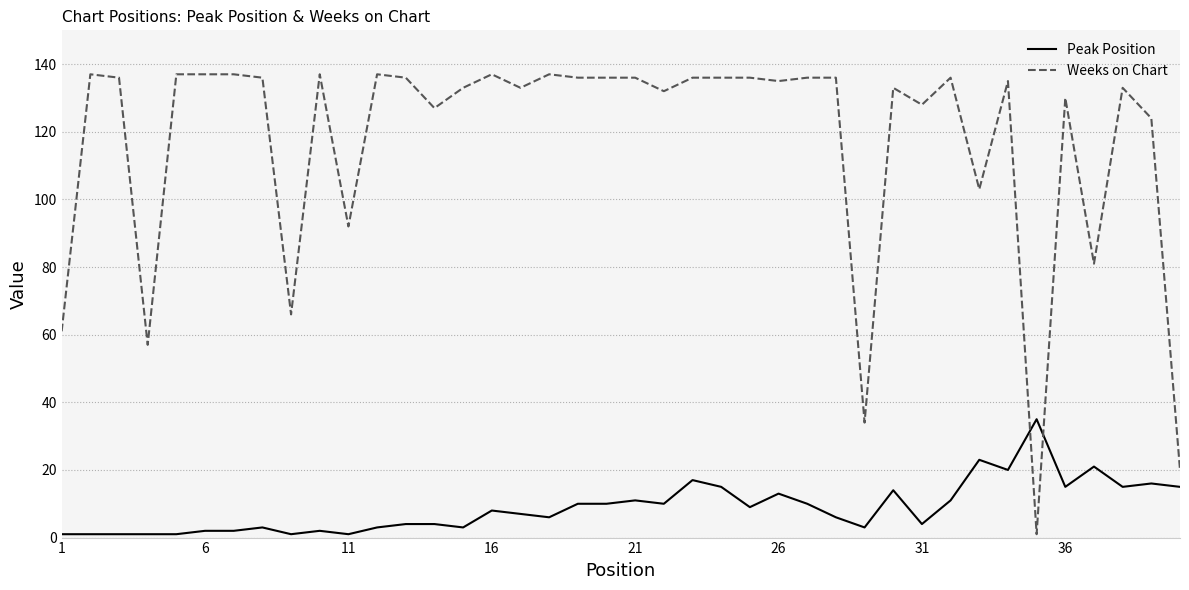

What is the maximum value for Peak Position?

35